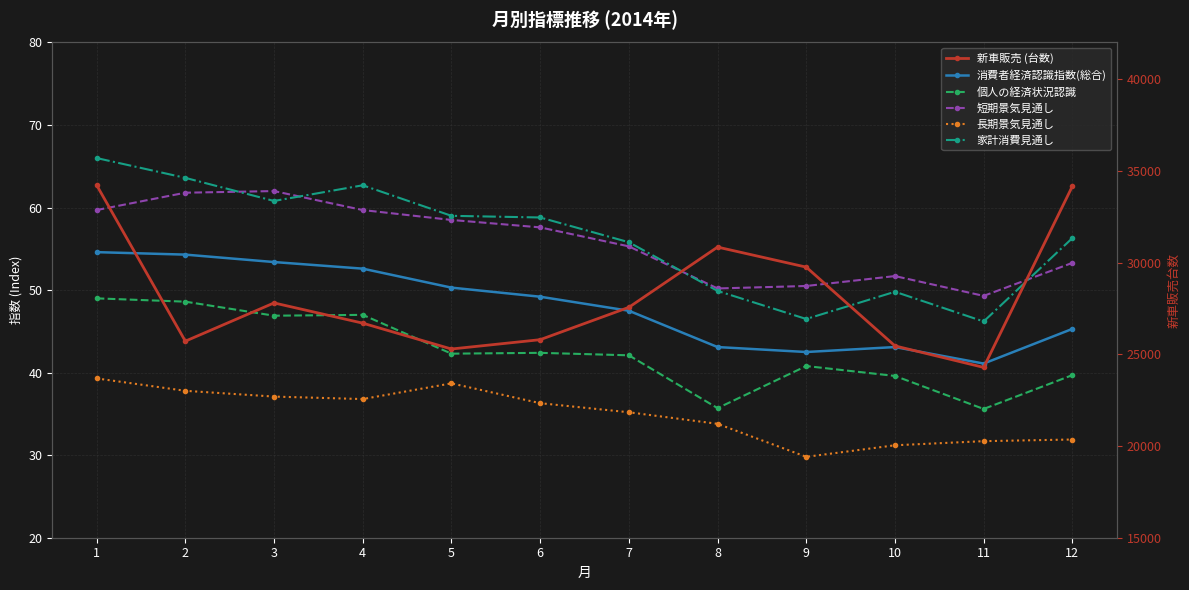

What is the difference between the maximum and minimum values in the 個人の経済状況認識 series?

13.4